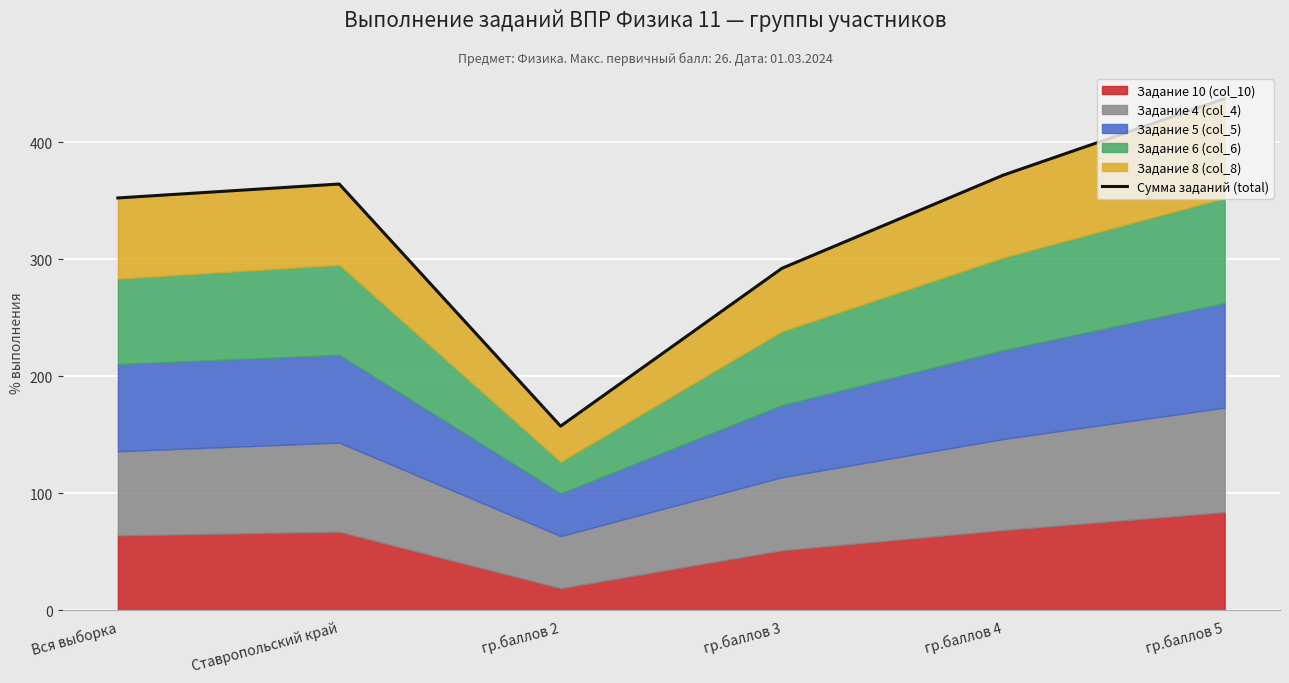

Approximately how many times larger is the value at гр.баллов 4 compared to гр.баллов 5?

0.9